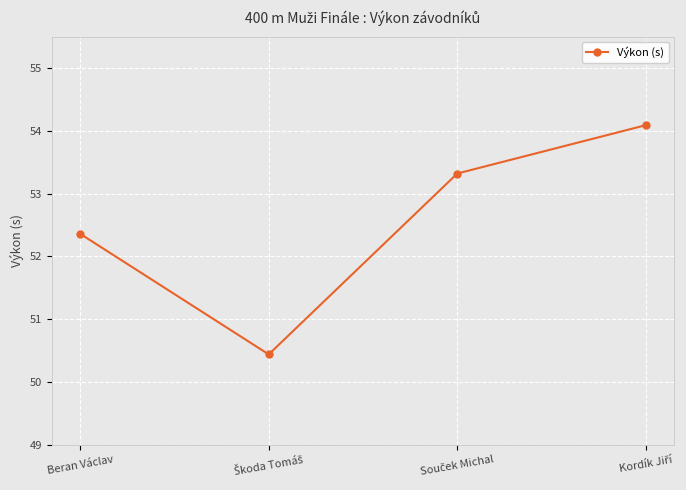

How many interior local valleys (lower than both neighbors) does the data have?

1